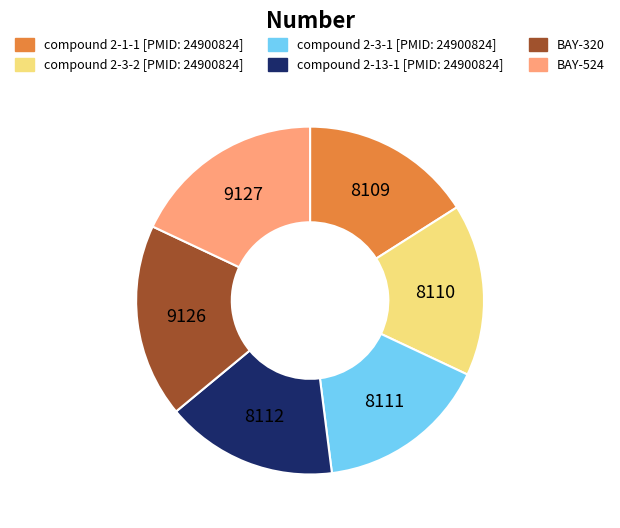

Approximately how many times larger is the value at compound 2-1-1 [PMID: 24900824] compared to compound 2-3-2 [PMID: 24900824]?

1.0